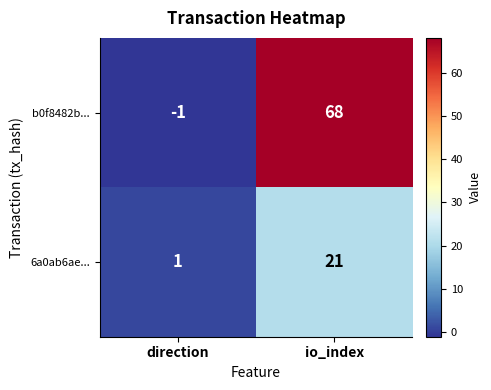

What is the sum of the b0f8482b... values at direction and io_index?

67